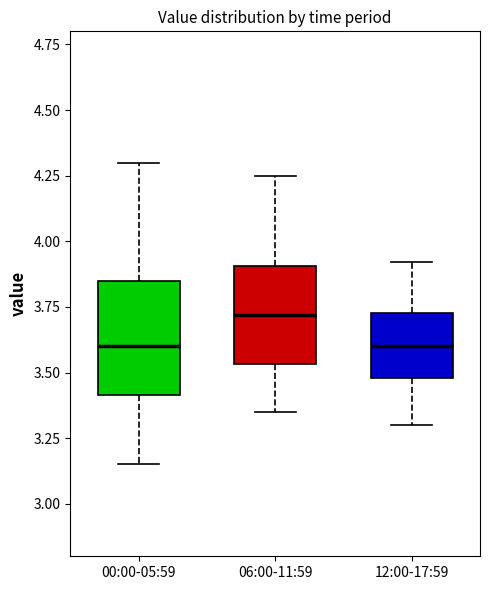

Comparing the boxes themselves (not the whiskers), which one is the tallest?

00:00-05:59